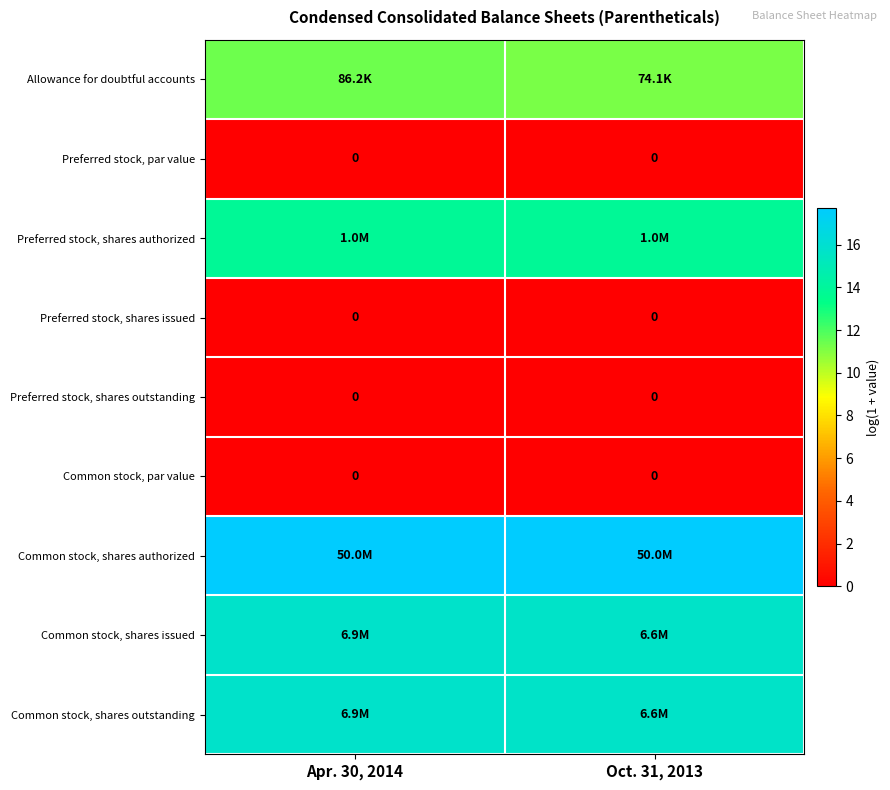

Which label corresponds to the largest value in the chart?

Apr. 30, 2014